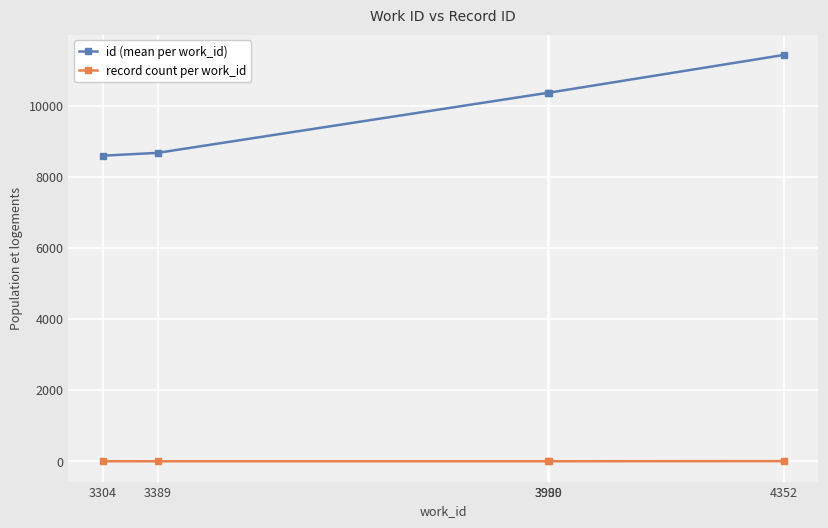

How many values in the id (mean per work_id) series are below 10360?

2